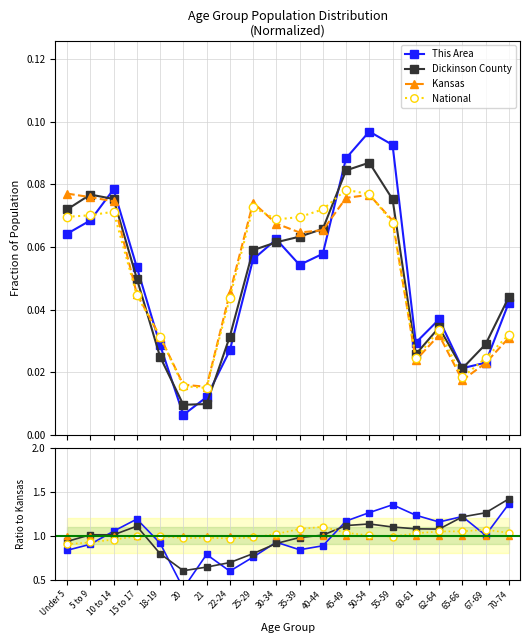

At which label does This Area reach its minimum?

20